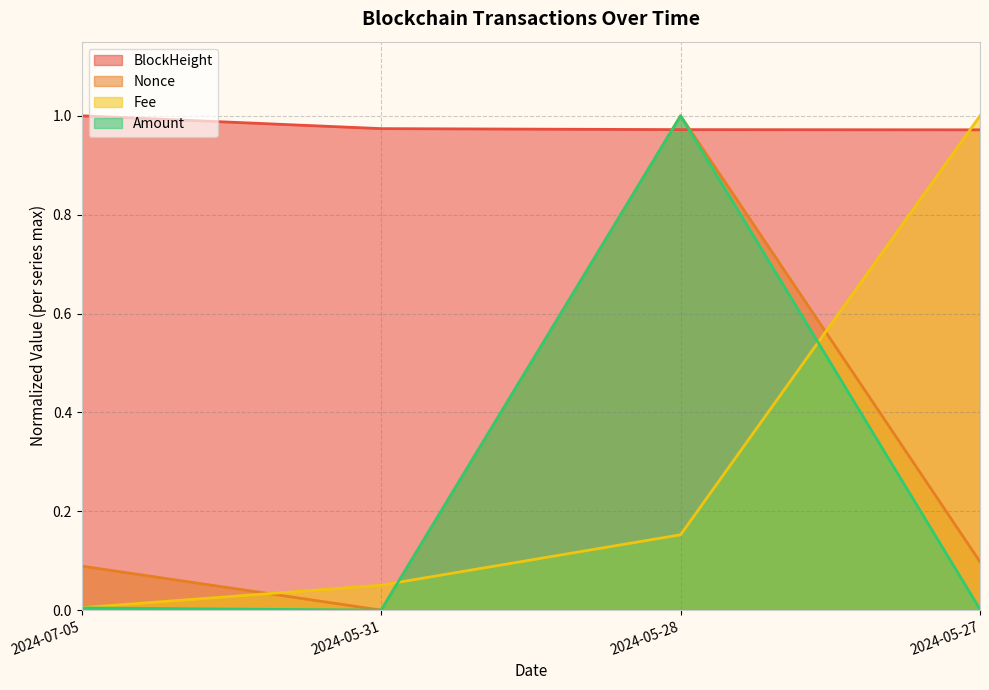

What are all the series names shown in the legend?

BlockHeight, Nonce, Fee, Amount